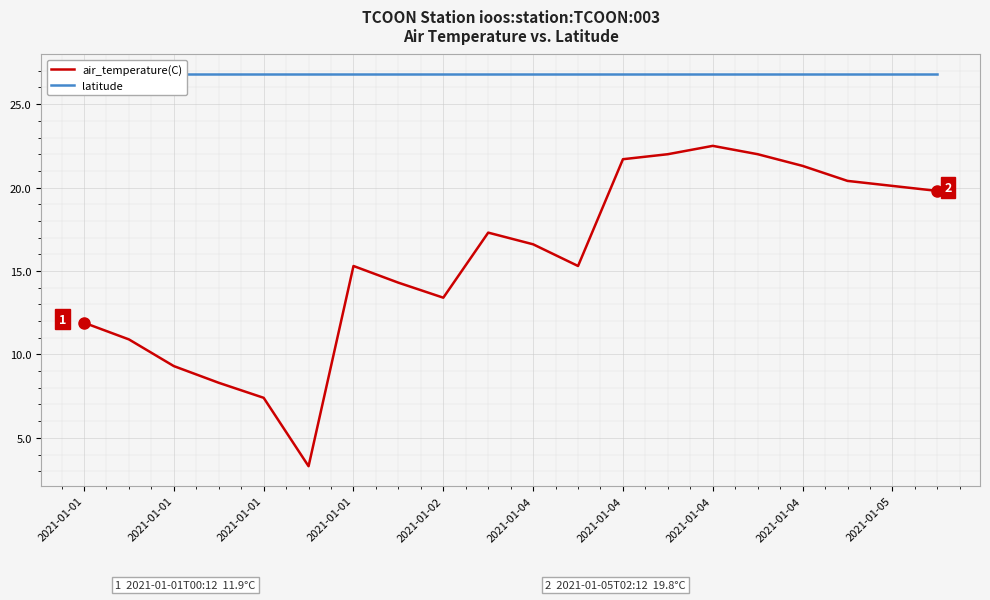

What is the value of the air_temperature(C) point at the 13th from the left?

21.7